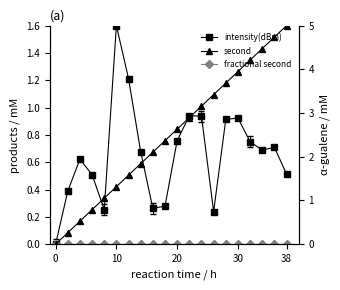

List the series in order of their peak value, highest first.

second, intensity(dBm), fractional second